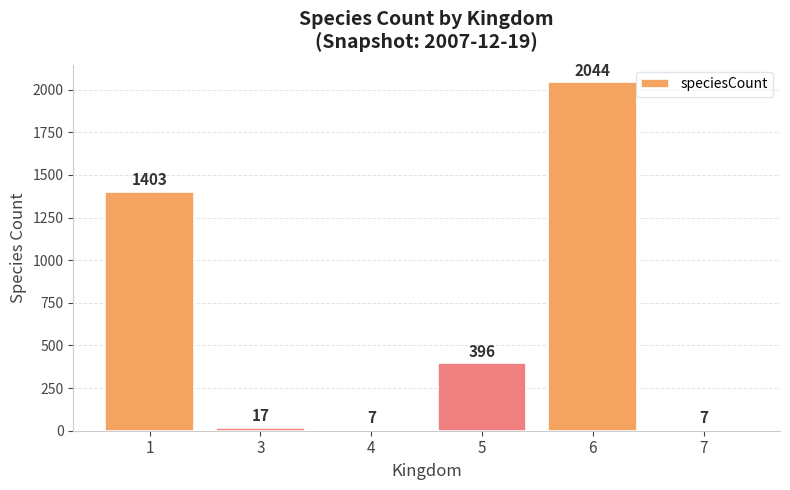

What is the value of the 1st bar from the left?

1403